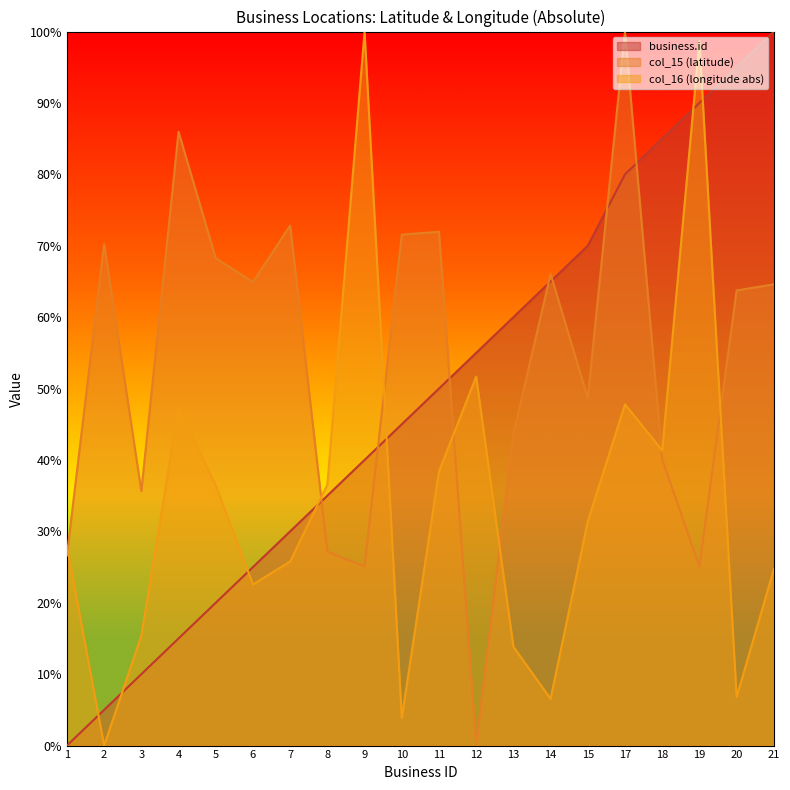

What are all the series names shown in the legend?

business.id, col_15 (latitude), col_16 (longitude abs)